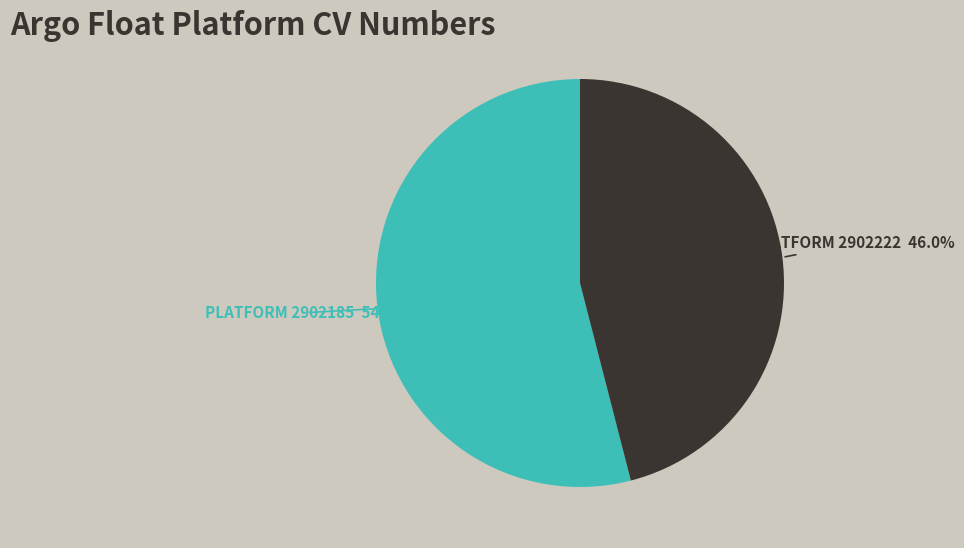

Is there any slice that represents more than half of the pie?

Yes